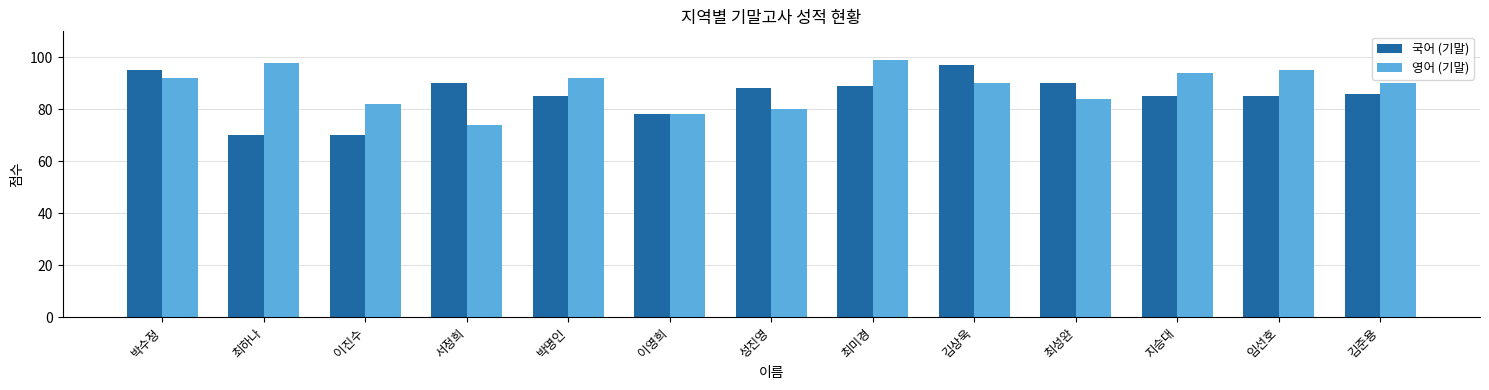

What are all the series names shown in the legend?

국어 (기말), 영어 (기말)